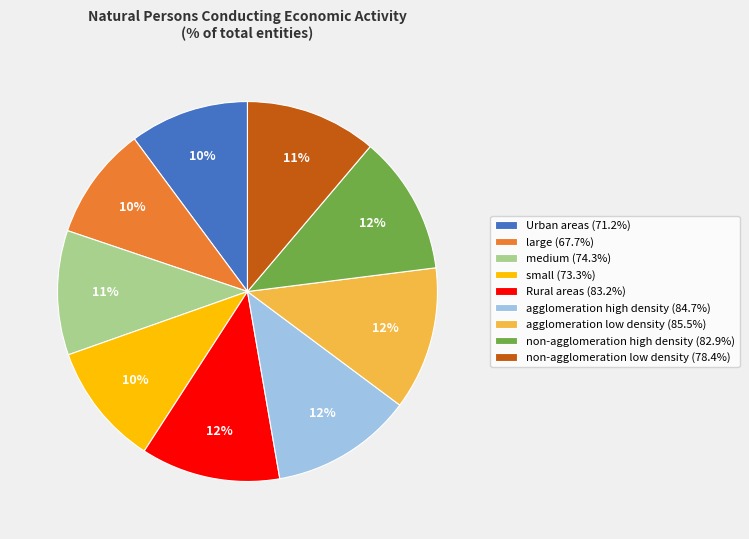

Approximately how many times larger is the value at Rural areas compared to agglomeration high density?

1.0